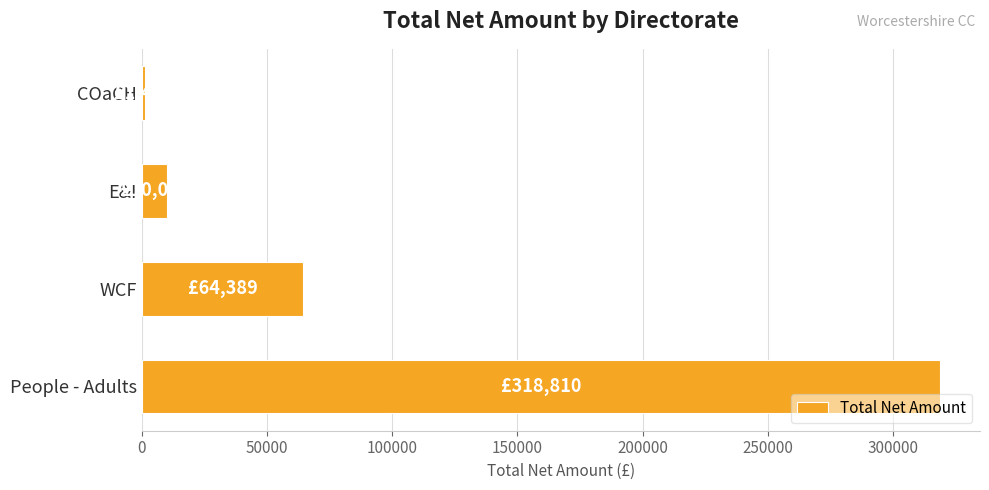

Where is the data nearest to the value 160106?

WCF